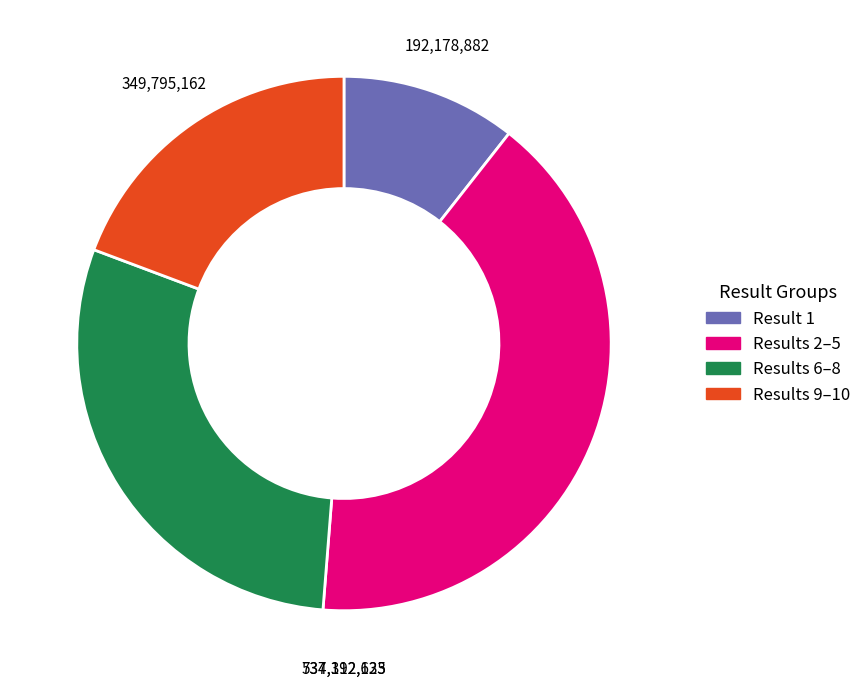

Is there any slice that represents more than half of the pie?

No